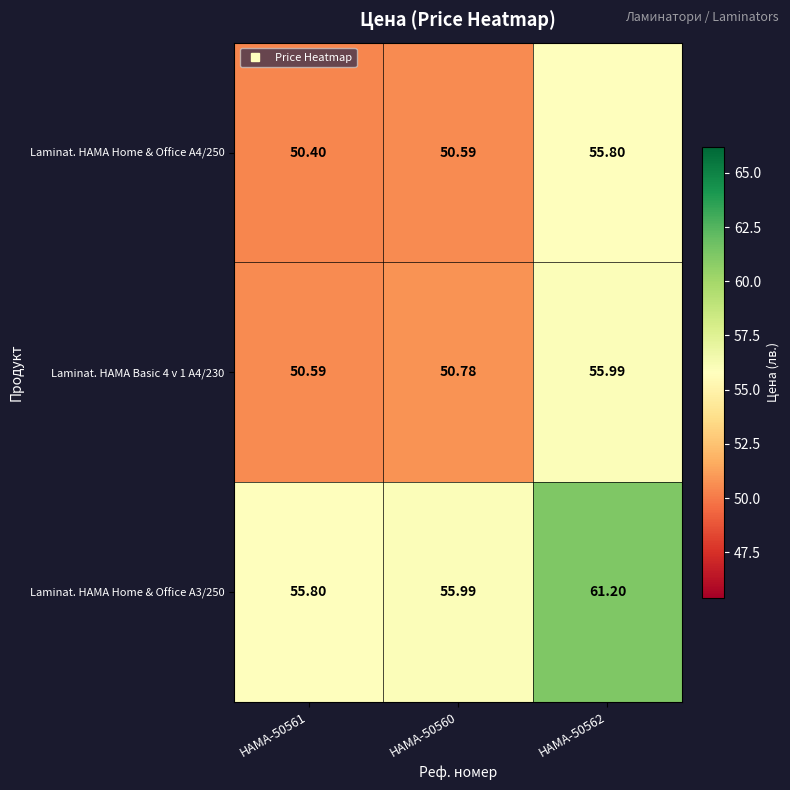

Is the value of Laminat. HAMA Home & Office A3/250 at HAMA-50562 greater than the value of Laminat. HAMA Home & Office A4/250 at HAMA-50561?

Yes